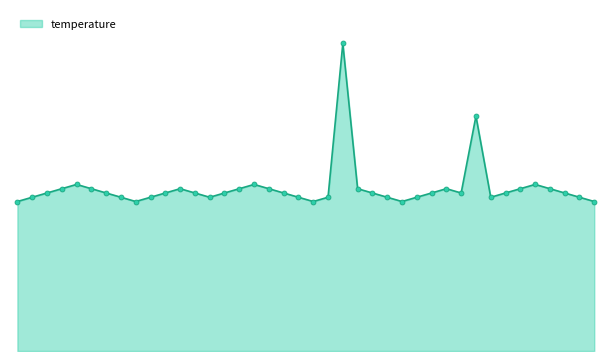

Reading right to left, what are all the values shown in this chart?

3.5	3.6	3.7	3.8	3.9	3.8	3.7	3.6	5.5	3.7	3.8	3.7	3.6	3.5	3.6	3.7	3.8	7.2	3.6	3.5	3.6	3.7	3.8	3.9	3.8	3.7	3.6	3.7	3.8	3.7	3.6	3.5	3.6	3.7	3.8	3.9	3.8	3.7	3.6	3.5